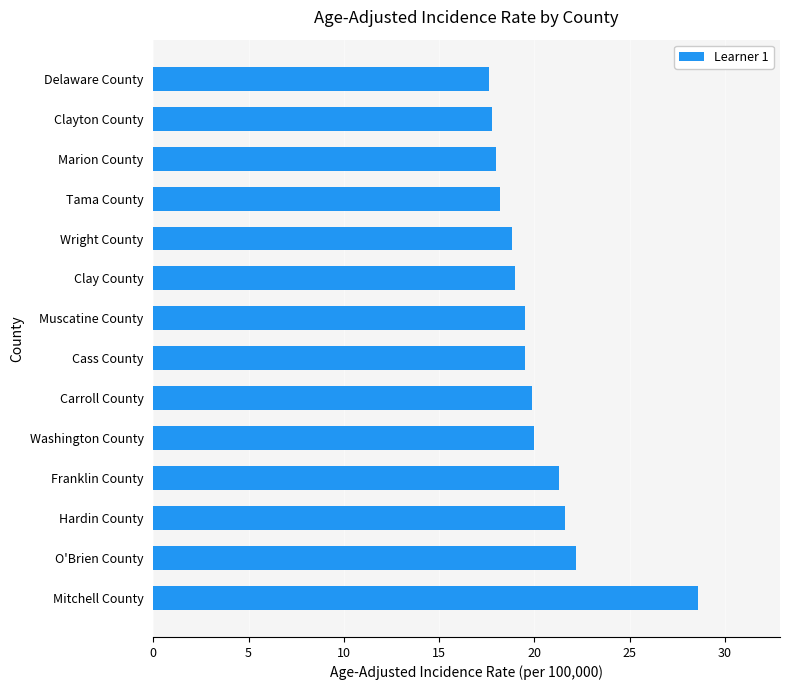

Which has a higher value, Tama County or Cass County?

Cass County